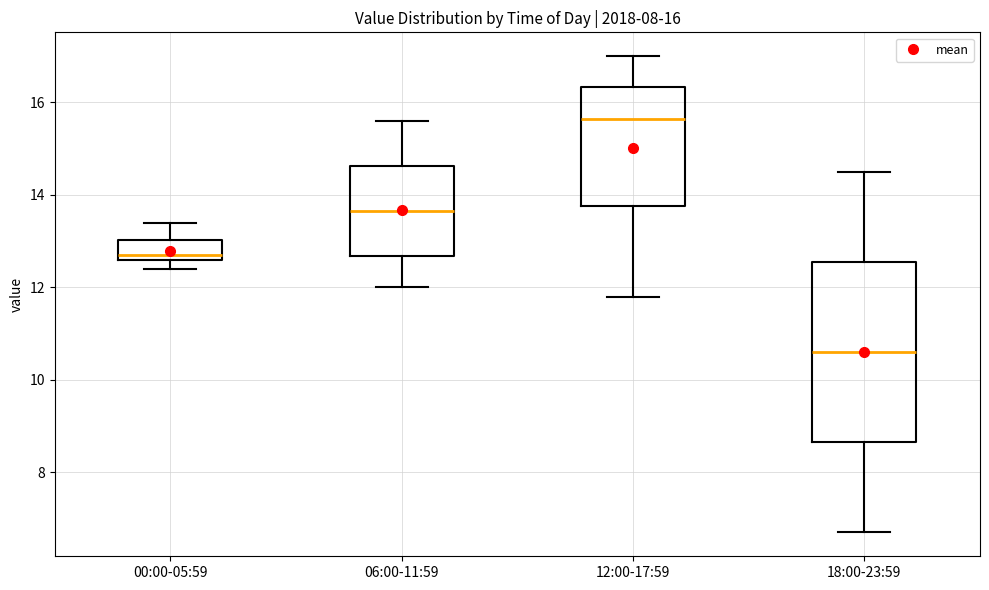

Which box has the highest median line?

12:00-17:59